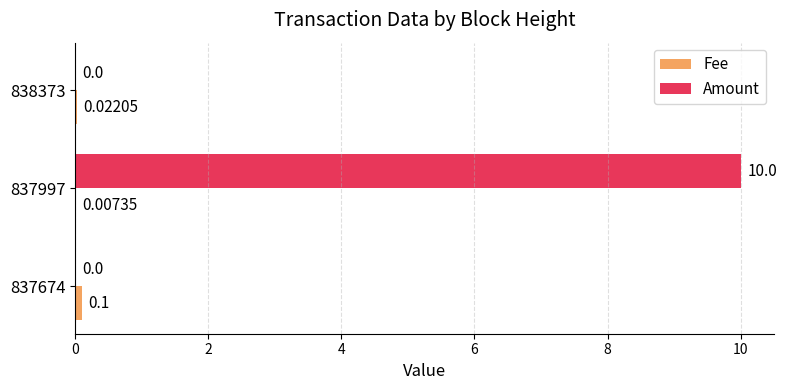

Between 837997 and 838373, which series saw the biggest shift?

Amount